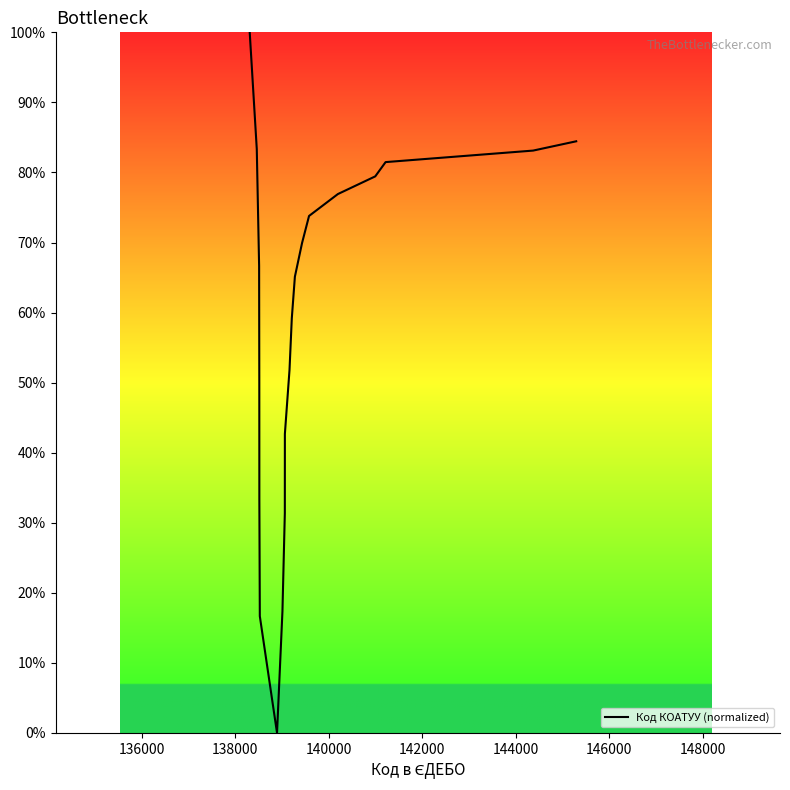

At which label is the value closest to 50?

140000